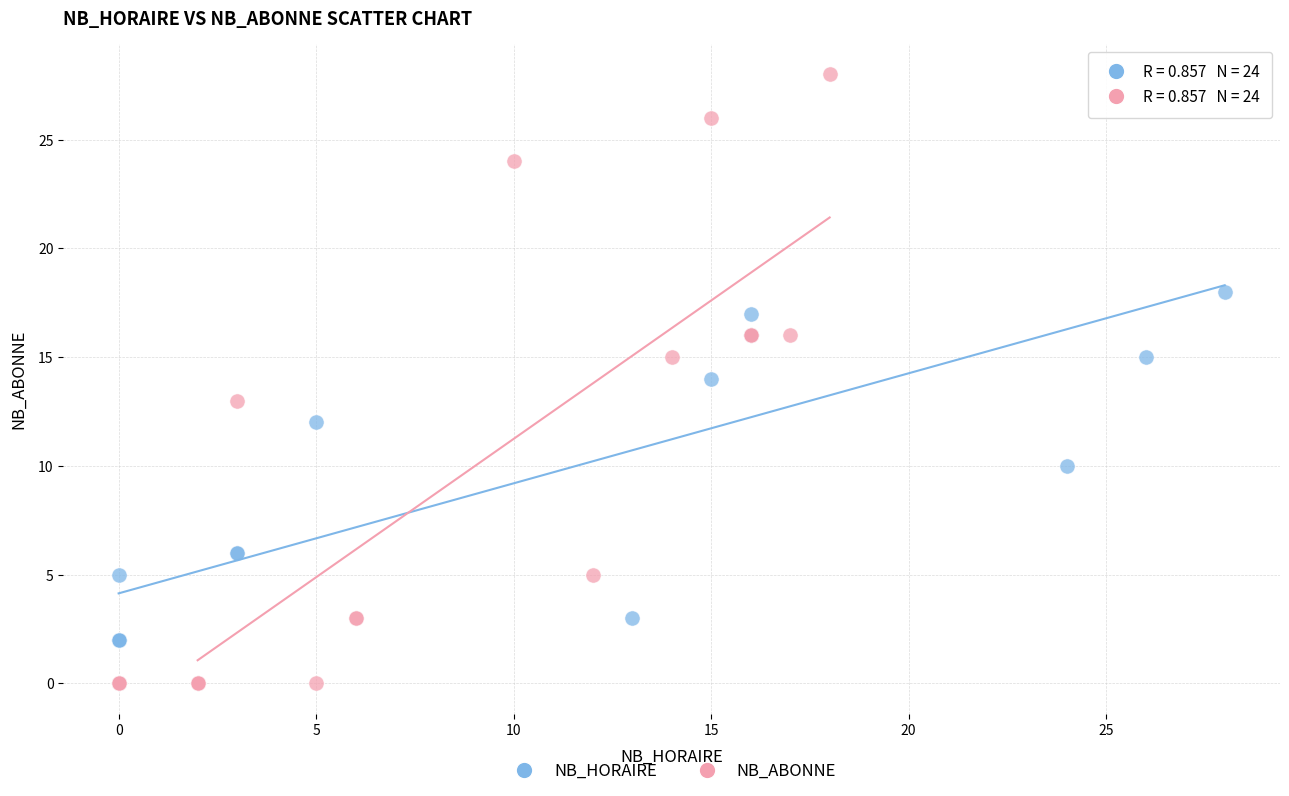

Which series has the widest spread of Y values?

NB_ABONNE